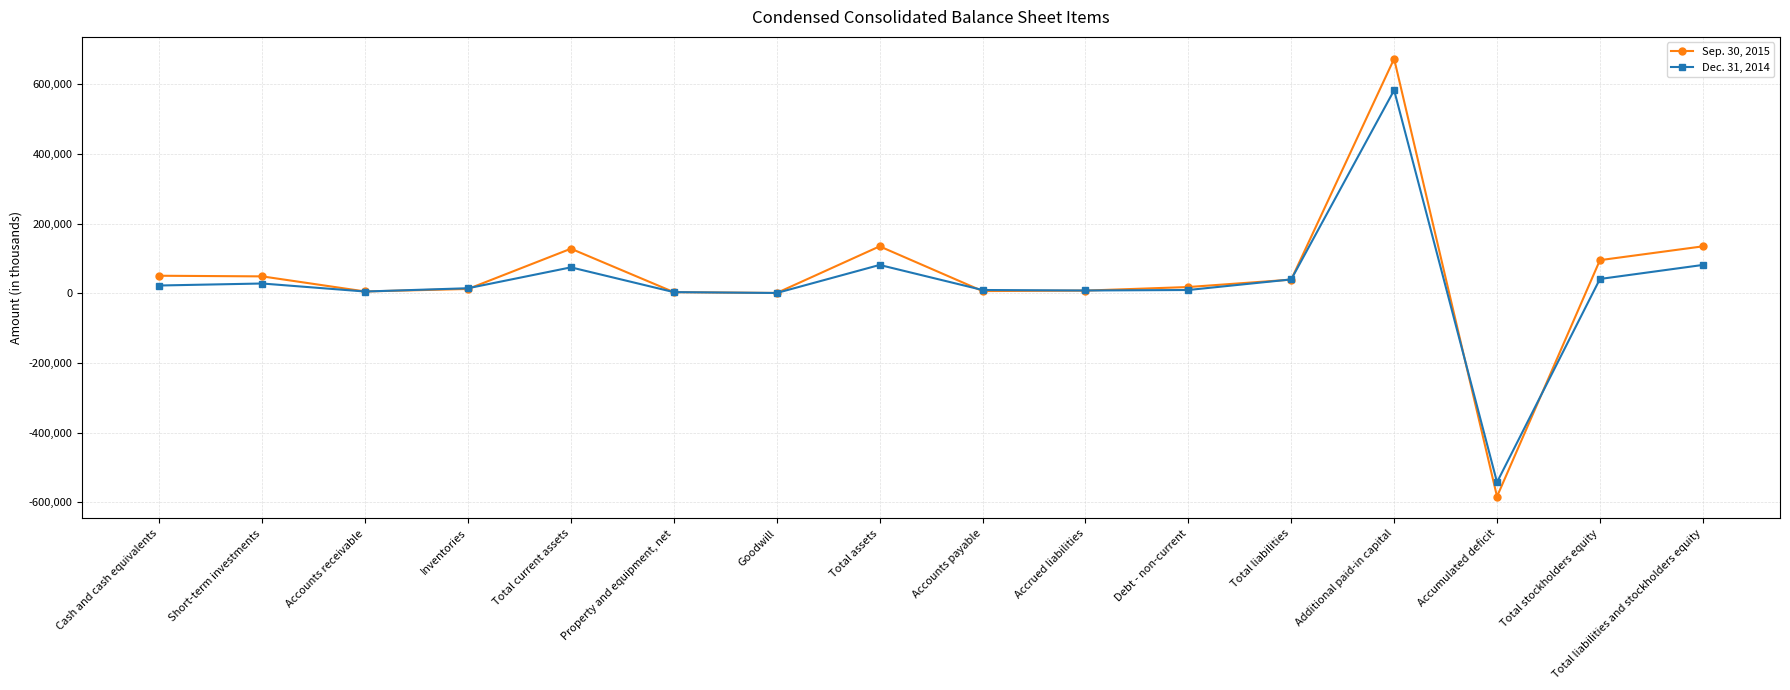

At which category is the sum across all series the highest?

Additional paid-in capital